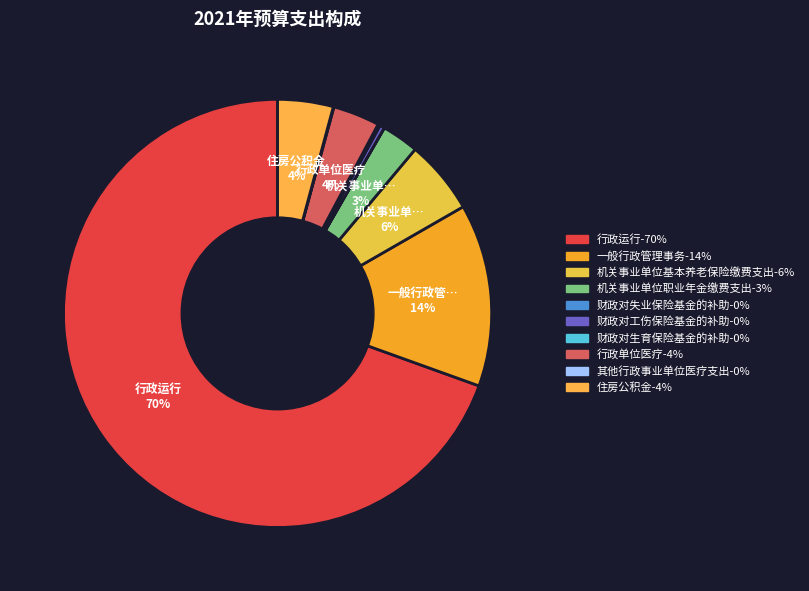

True or false: 财政对工伤保险基金的补助 accounts for 0% of the total.

True